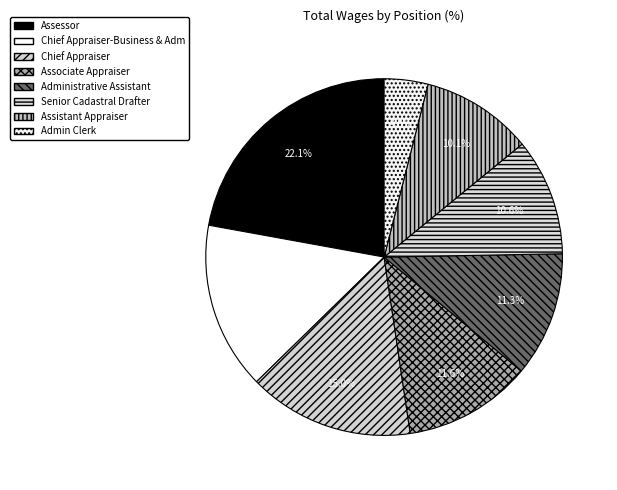

To the nearest percent, what percentage of the pie is Assistant Appraiser?

10%